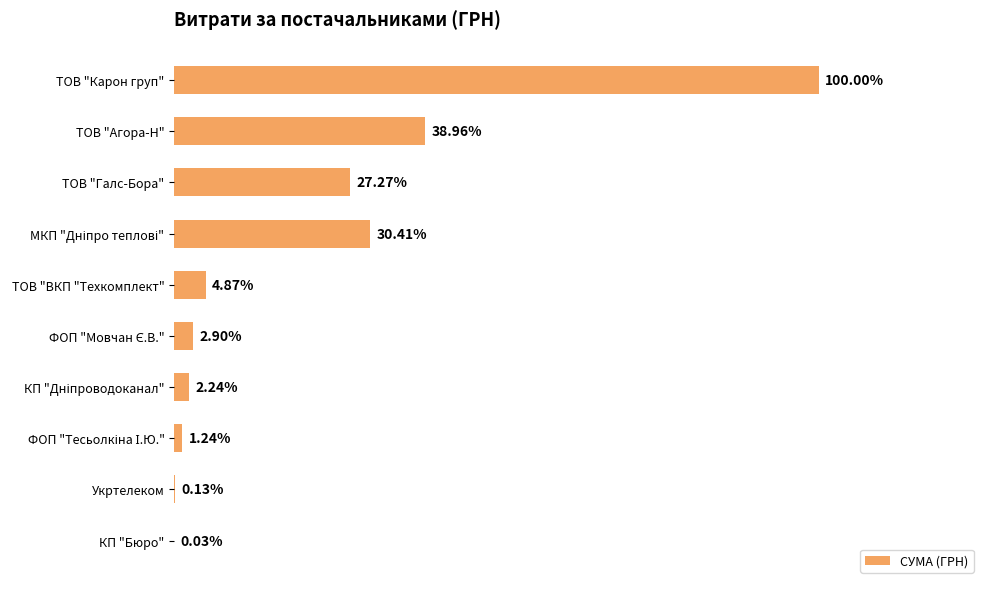

Are the bars horizontal?

Yes